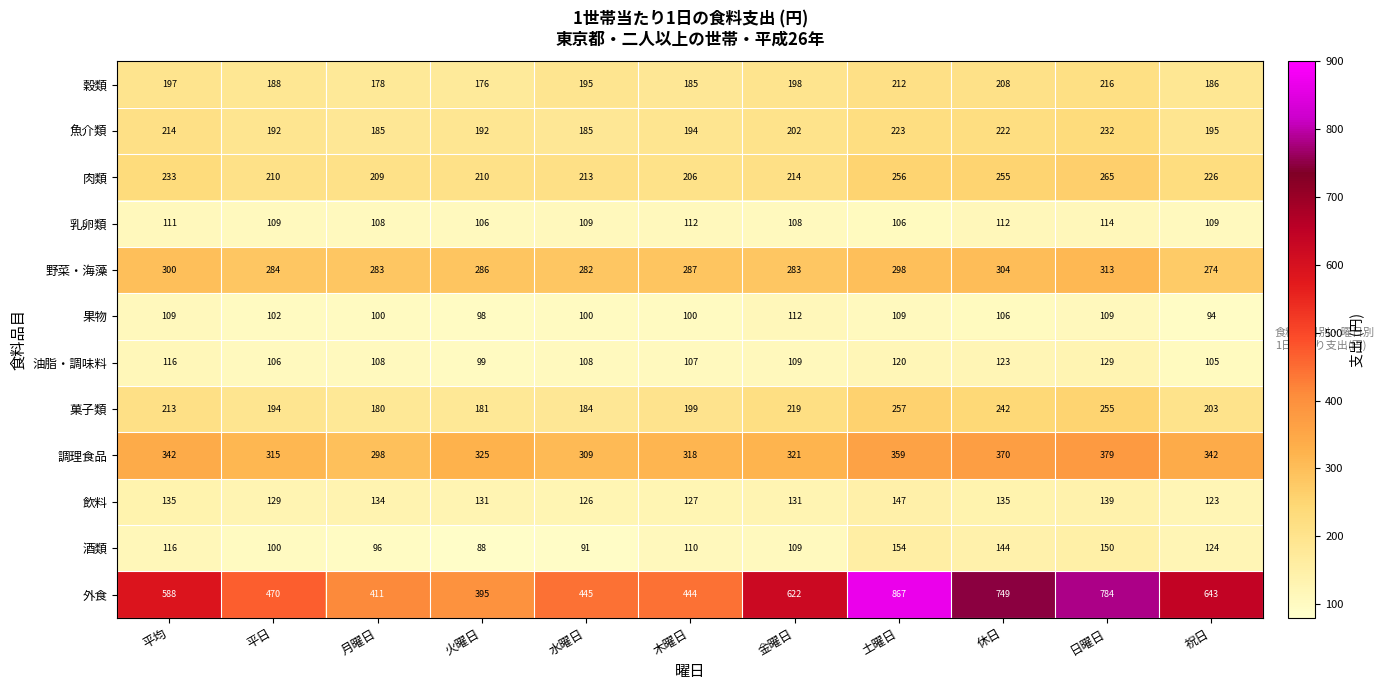

At which label does 肉類 reach its peak?

日曜日